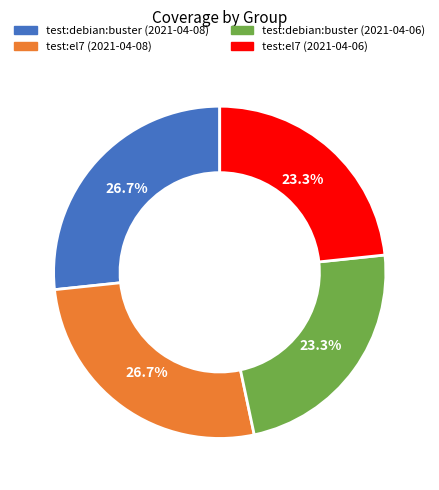

To the nearest percent, what is the difference between the largest and smallest slice percentages?

3%